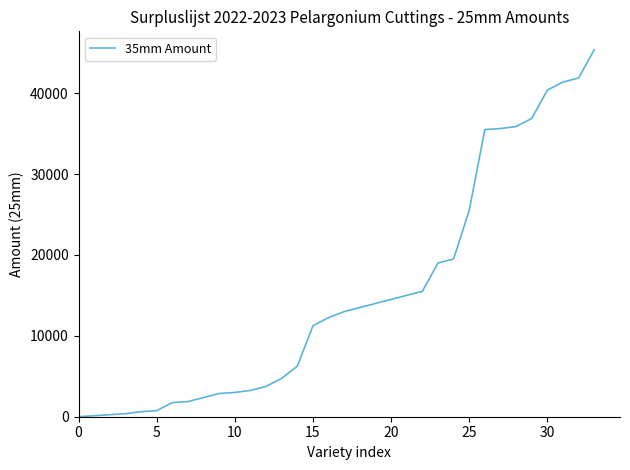

What is the maximum value shown in the chart?

45375